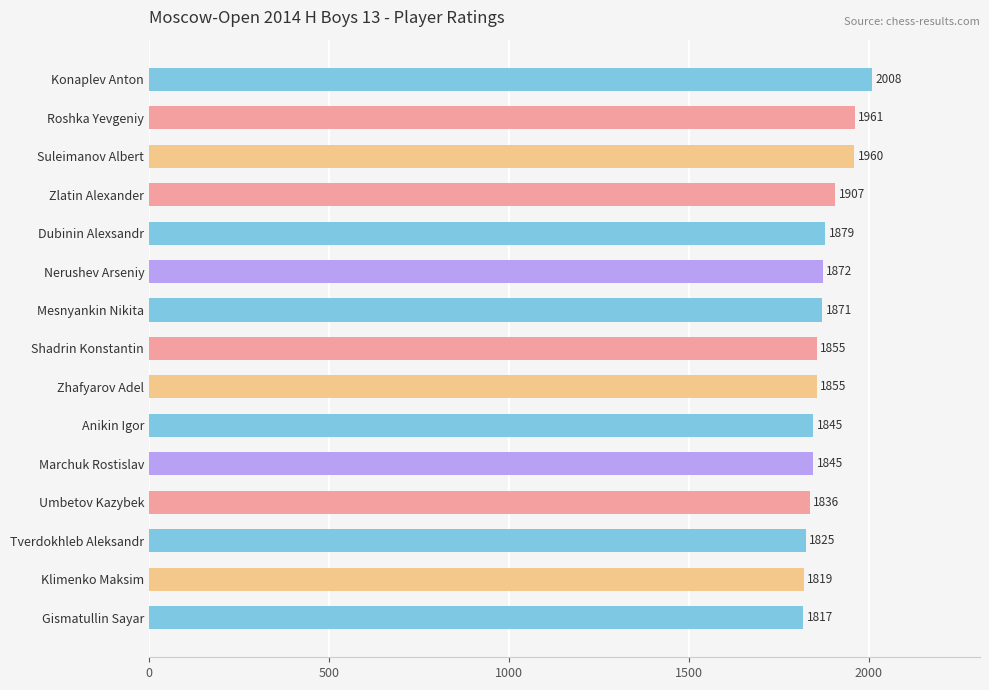

Reading top to bottom, what are all the values shown in this chart?

2008	1961	1960	1907	1879	1872	1871	1855	1855	1845	1845	1836	1825	1819	1817